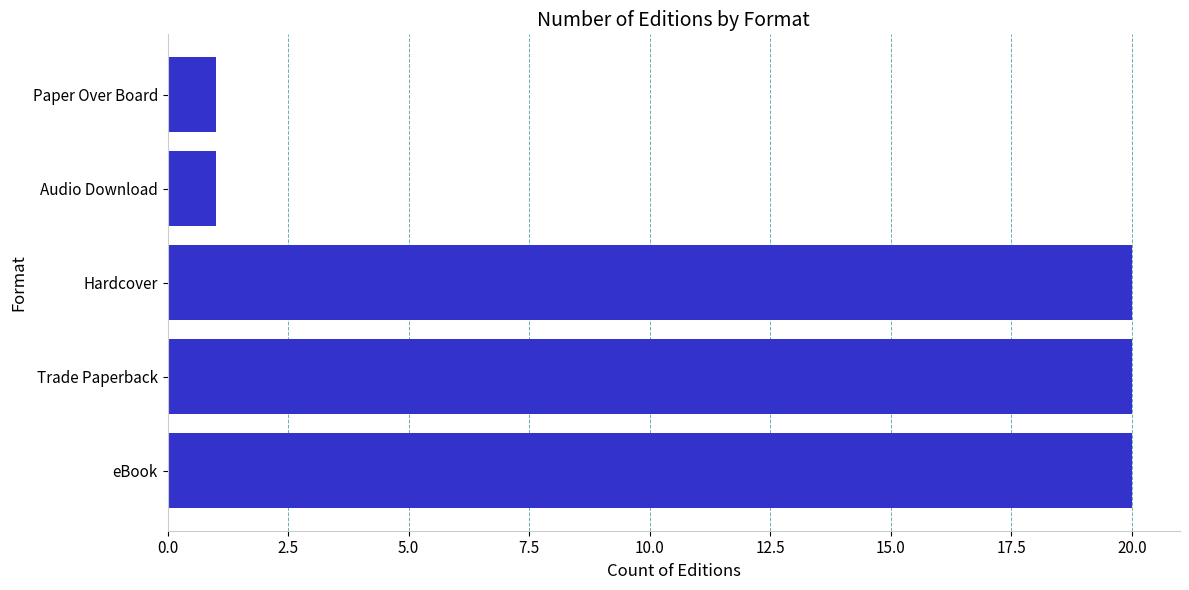

What is the difference between the maximum and second lowest values?

19